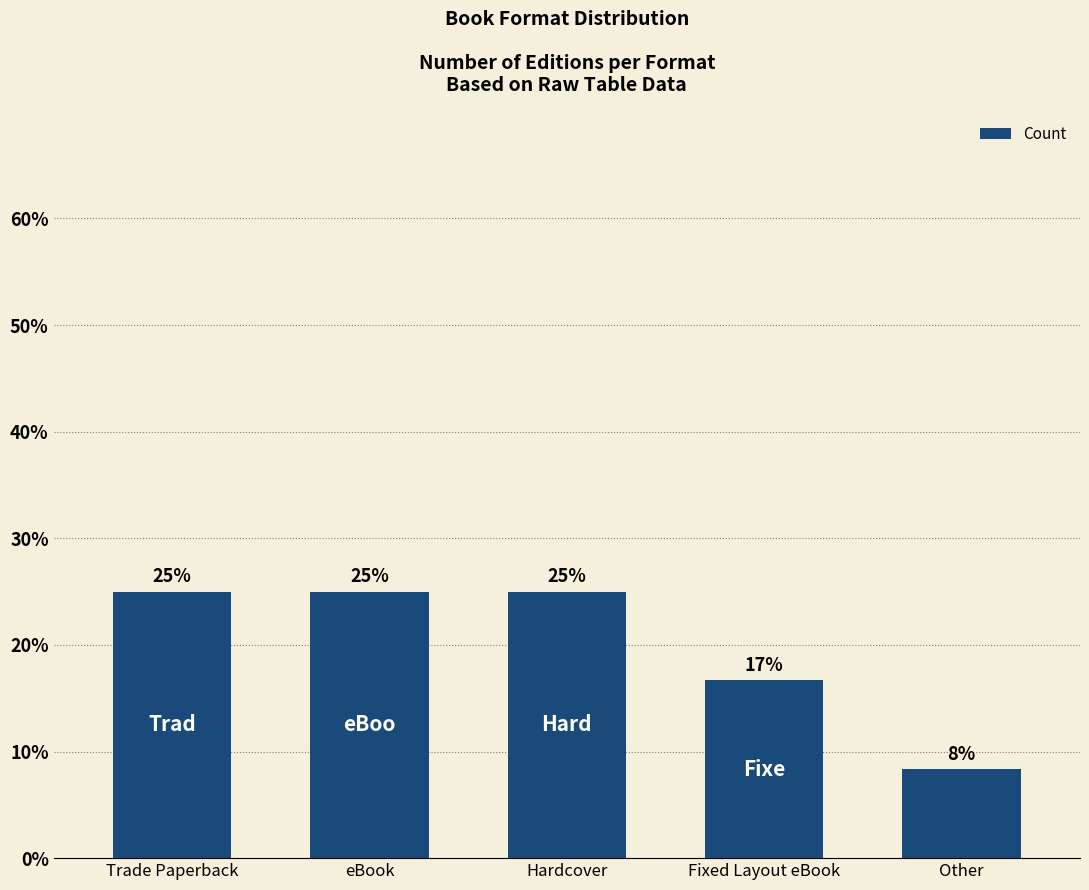

What is the maximum value shown in the chart?

25.0